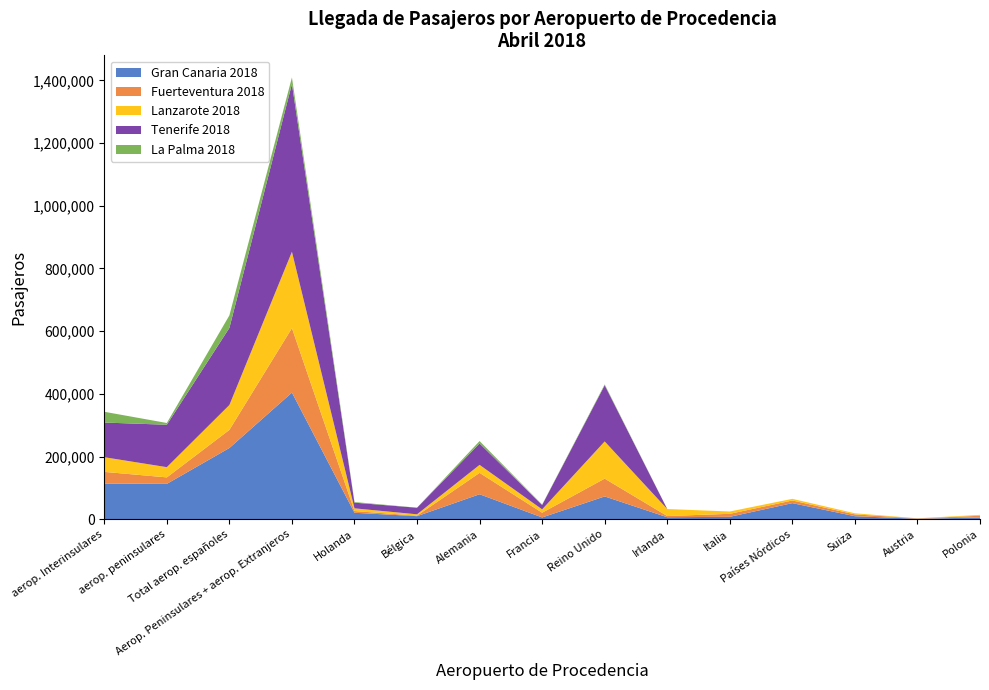

Reading left to right, transcribe all the data shown in this chart.

Gran Canaria 2018: aerop. Interinsulares=114345	aerop. peninsulares=113212	Total aerop. españoles=227557	Aerop. Peninsulares + aerop. Extranjeros=404223	Holanda=21042	Bélgica=10215	Alemania=80089	Francia=6159	Reino Unido=73145	Irlanda=6791	Italia=8110	Países Nórdicos=51756	Suiza=10087	Austria=2016	Polonia=5932
Fuerteventura 2018: aerop. Interinsulares=37064	aerop. peninsulares=20652	Total aerop. españoles=57716	Aerop. Peninsulares + aerop. Extranjeros=205628	Holanda=5464	Bélgica=1567	Alemania=68190	Francia=15033	Reino Unido=56767	Irlanda=3848	Italia=9597	Países Nórdicos=8472	Suiza=5878	Austria=1095	Polonia=5603
Lanzarote 2018: aerop. Interinsulares=46781	aerop. peninsulares=32599	Total aerop. españoles=79380	Aerop. Peninsulares + aerop. Extranjeros=243457	Holanda=8637	Bélgica=4375	Alemania=25456	Francia=10682	Reino Unido=118562	Irlanda=22311	Italia=7396	Países Nórdicos=5198	Suiza=3425	Austria=334	Polonia=2757
Tenerife 2018: aerop. Interinsulares=110542	aerop. peninsulares=135264	Total aerop. españoles=245806	Aerop. Peninsulares + aerop. Extranjeros=535132	Holanda=18121	Bélgica=20934	Alemania=68291	Francia=13992	Reino Unido=179114	Irlanda=0	Italia=0	Países Nórdicos=0	Suiza=0	Austria=0	Polonia=0
La Palma 2018: aerop. Interinsulares=34354	aerop. peninsulares=5608	Total aerop. españoles=39962	Aerop. Peninsulares + aerop. Extranjeros=20741	Holanda=2058	Bélgica=261	Alemania=7722	Francia=1251	Reino Unido=2786	Irlanda=0	Italia=0	Países Nórdicos=0	Suiza=0	Austria=0	Polonia=0